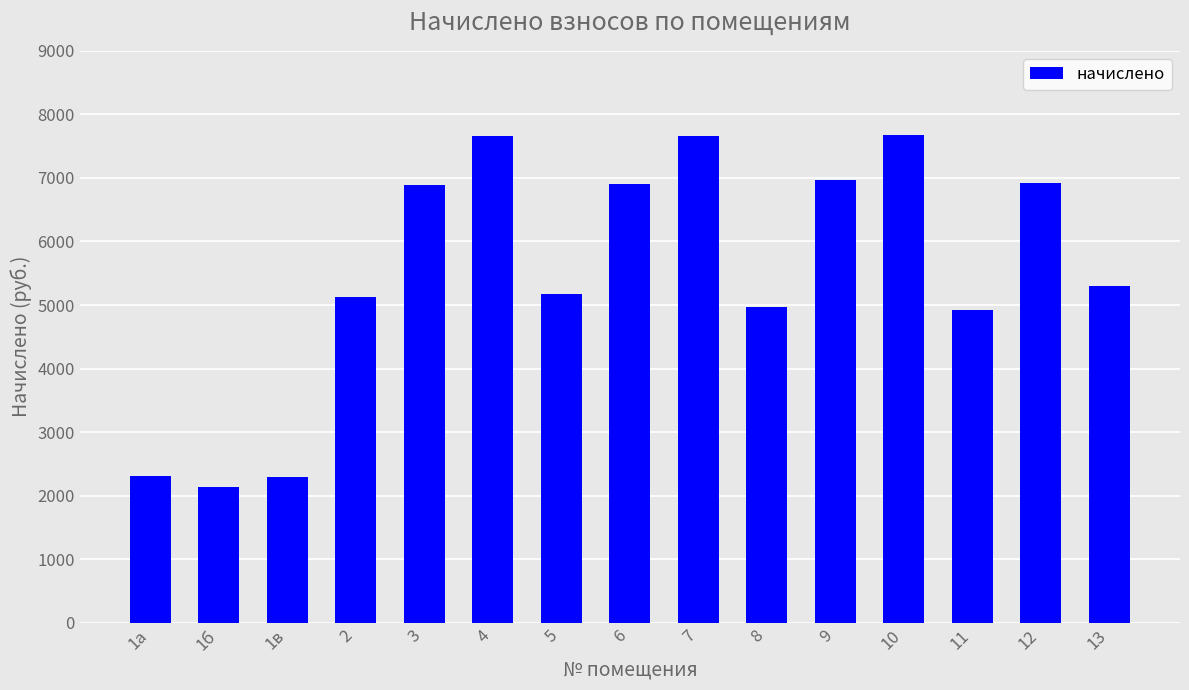

What is the change in value from 1в to 9?

+4668.2